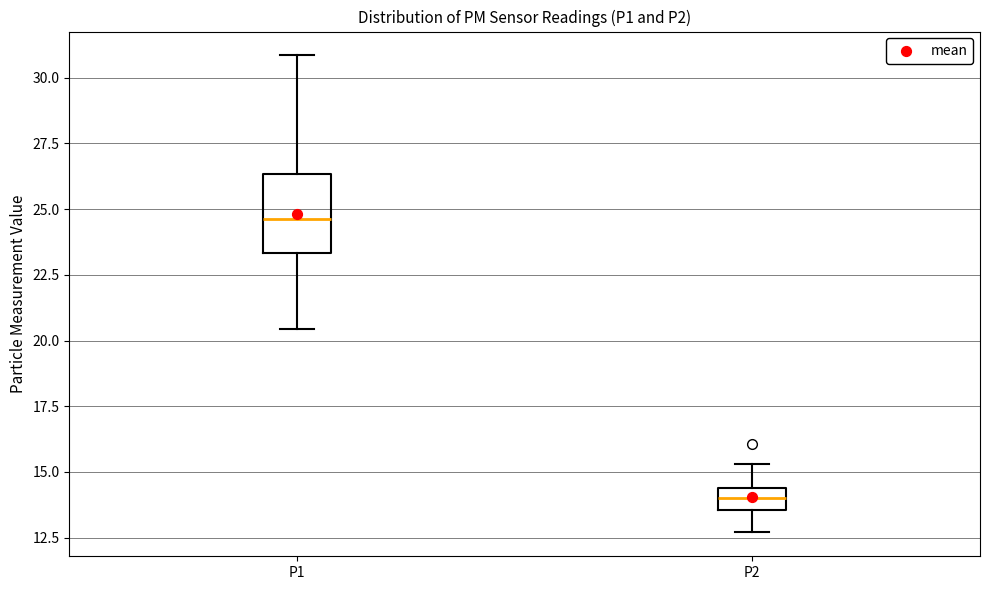

Which box is the tallest, from its lower edge to its upper edge?

P1